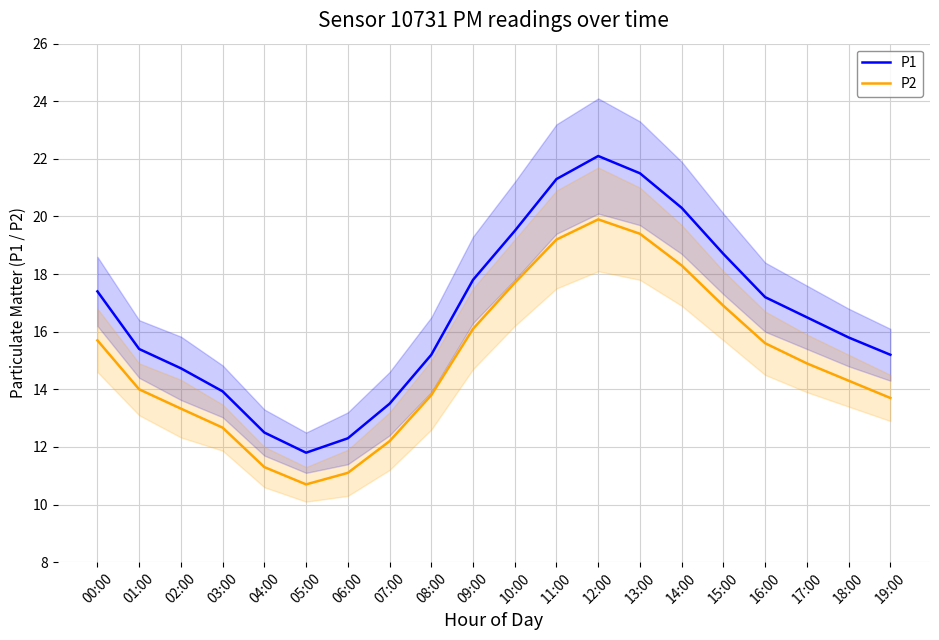

What is the highest value of the P2 series?

19.9